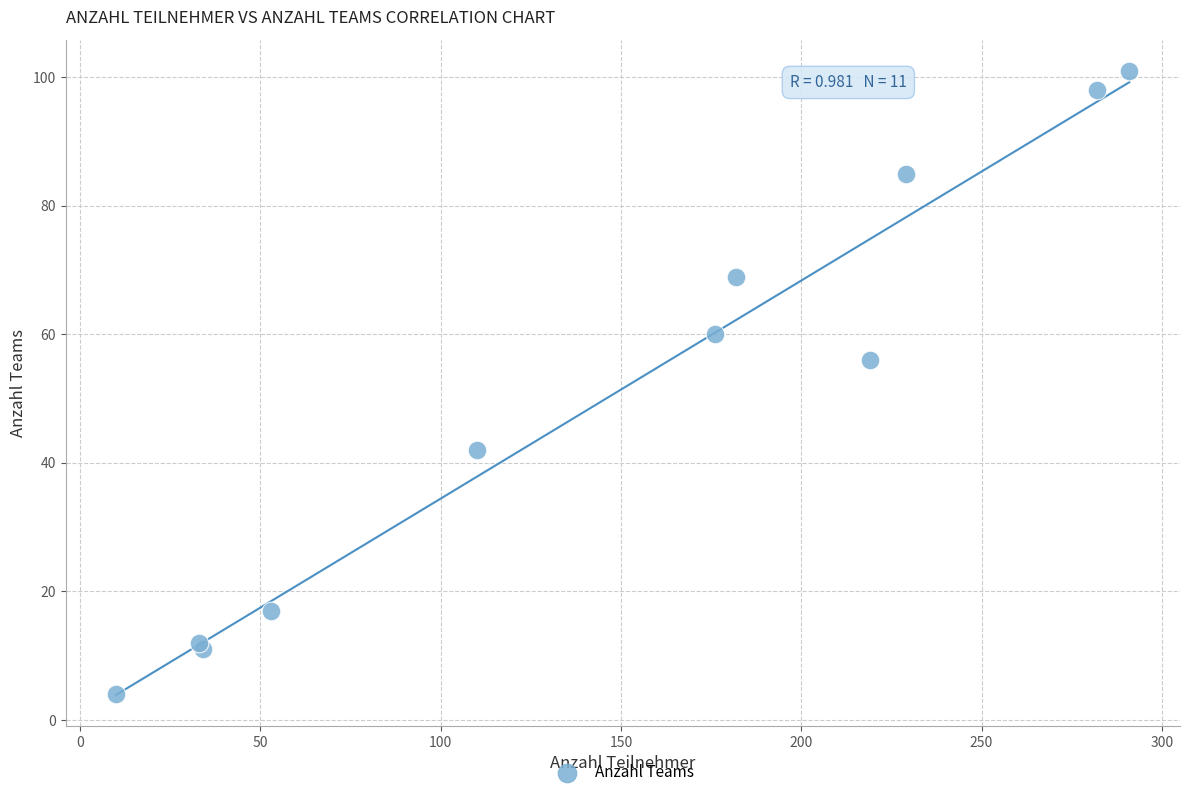

What Y value in the scatter plot is closest to 52?

56